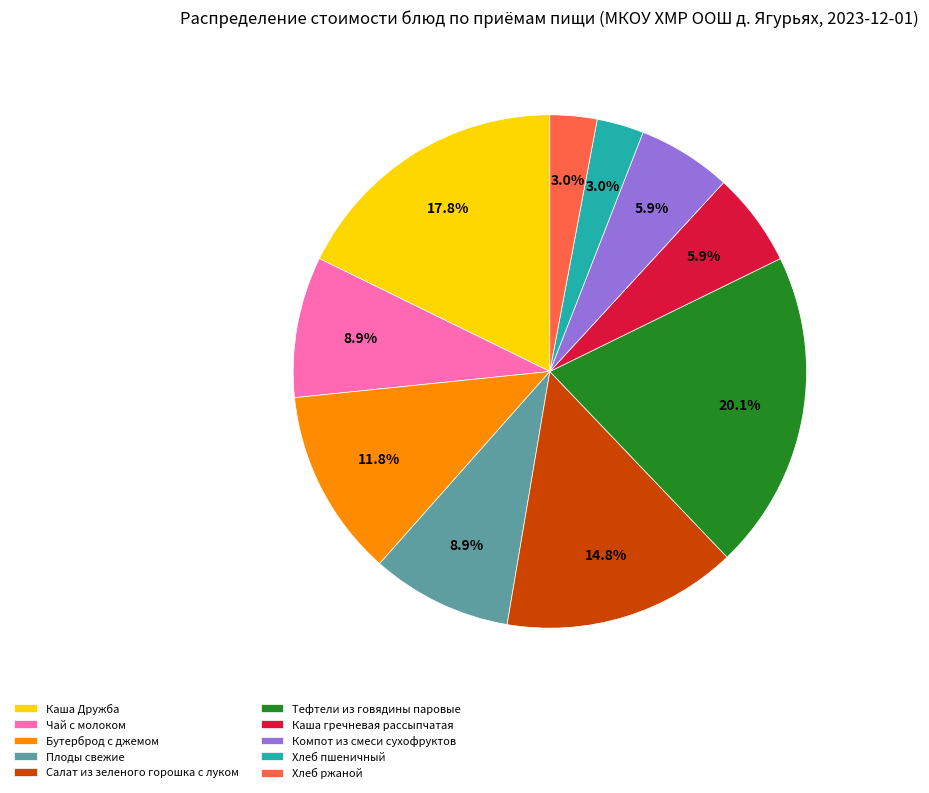

Which category has the biggest portion of the pie?

Тефтели из говядины паровые